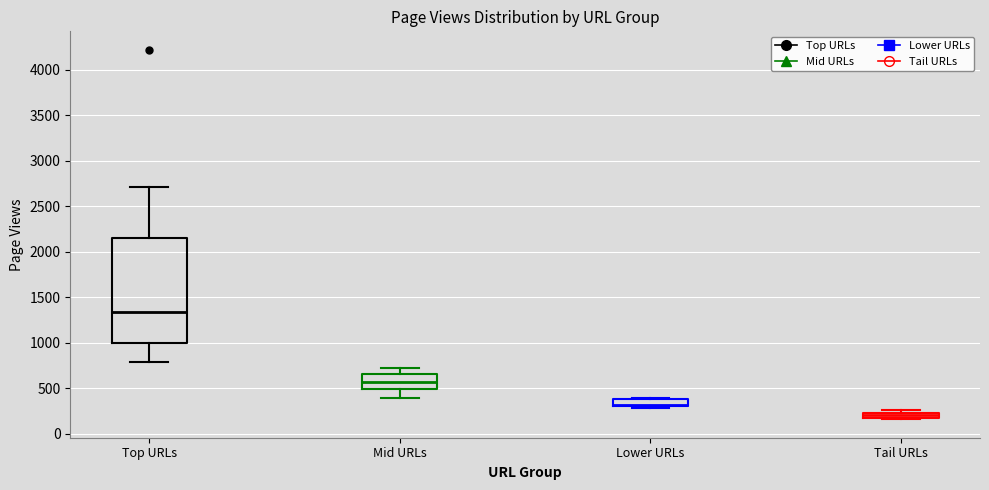

Which box has the lowest median line?

Tail URLs